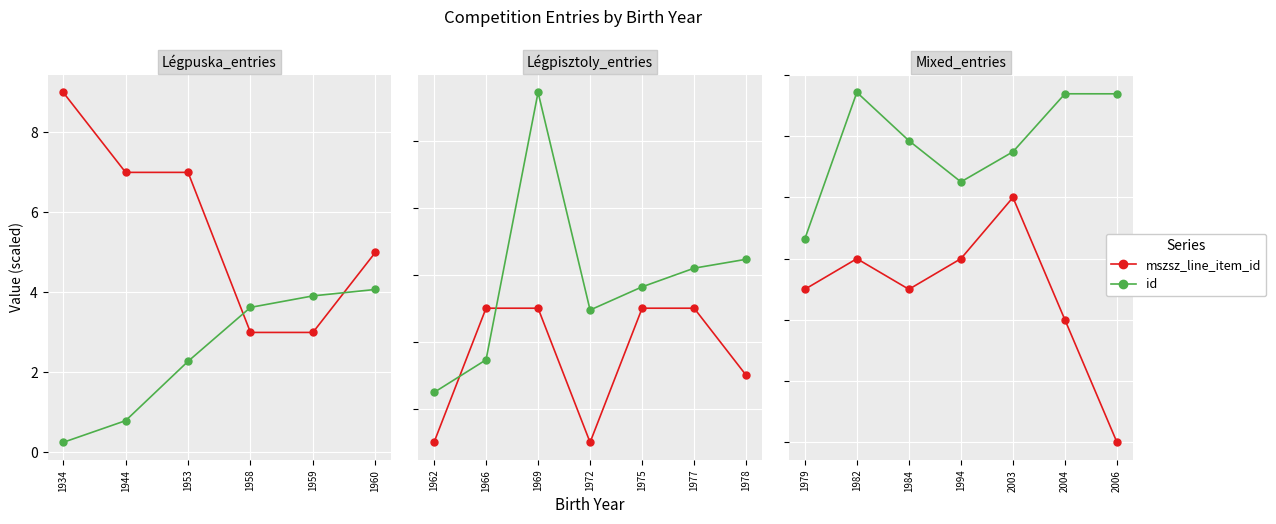

Is this an area chart (filled region under the line)?

No